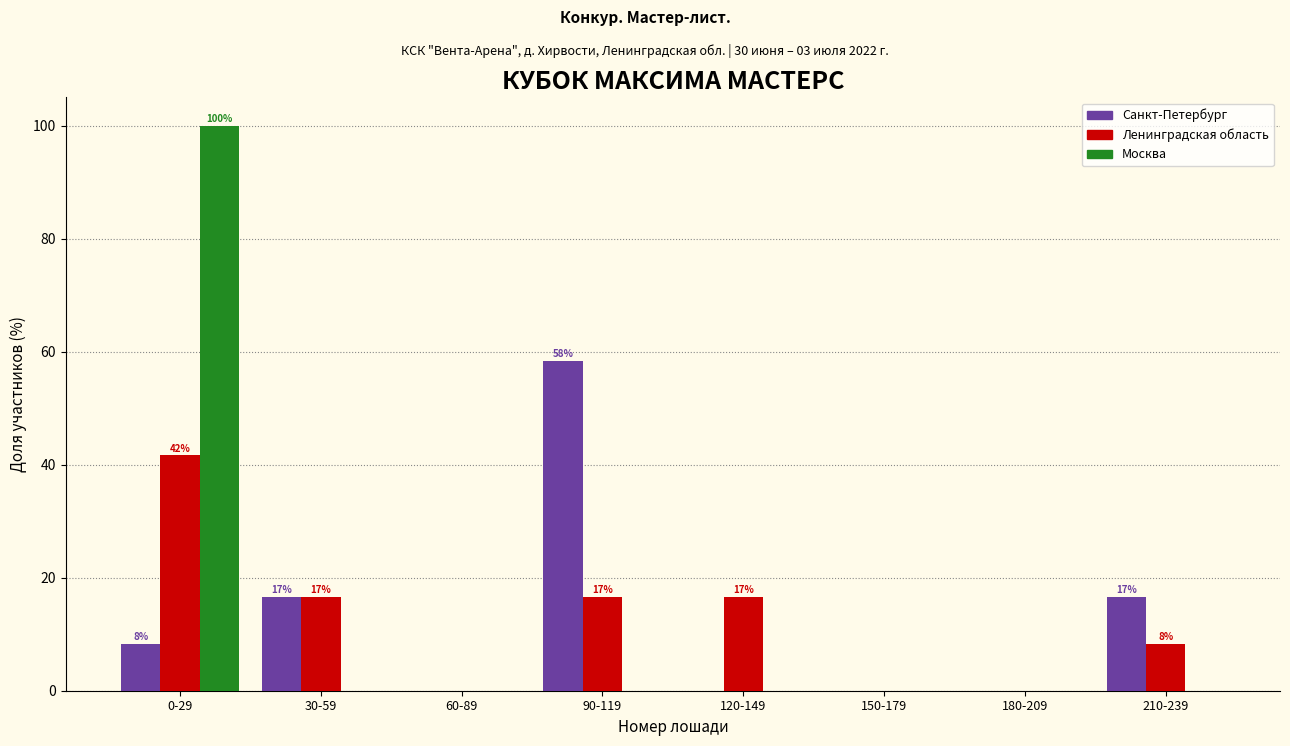

How many distinct data groups are displayed?

3